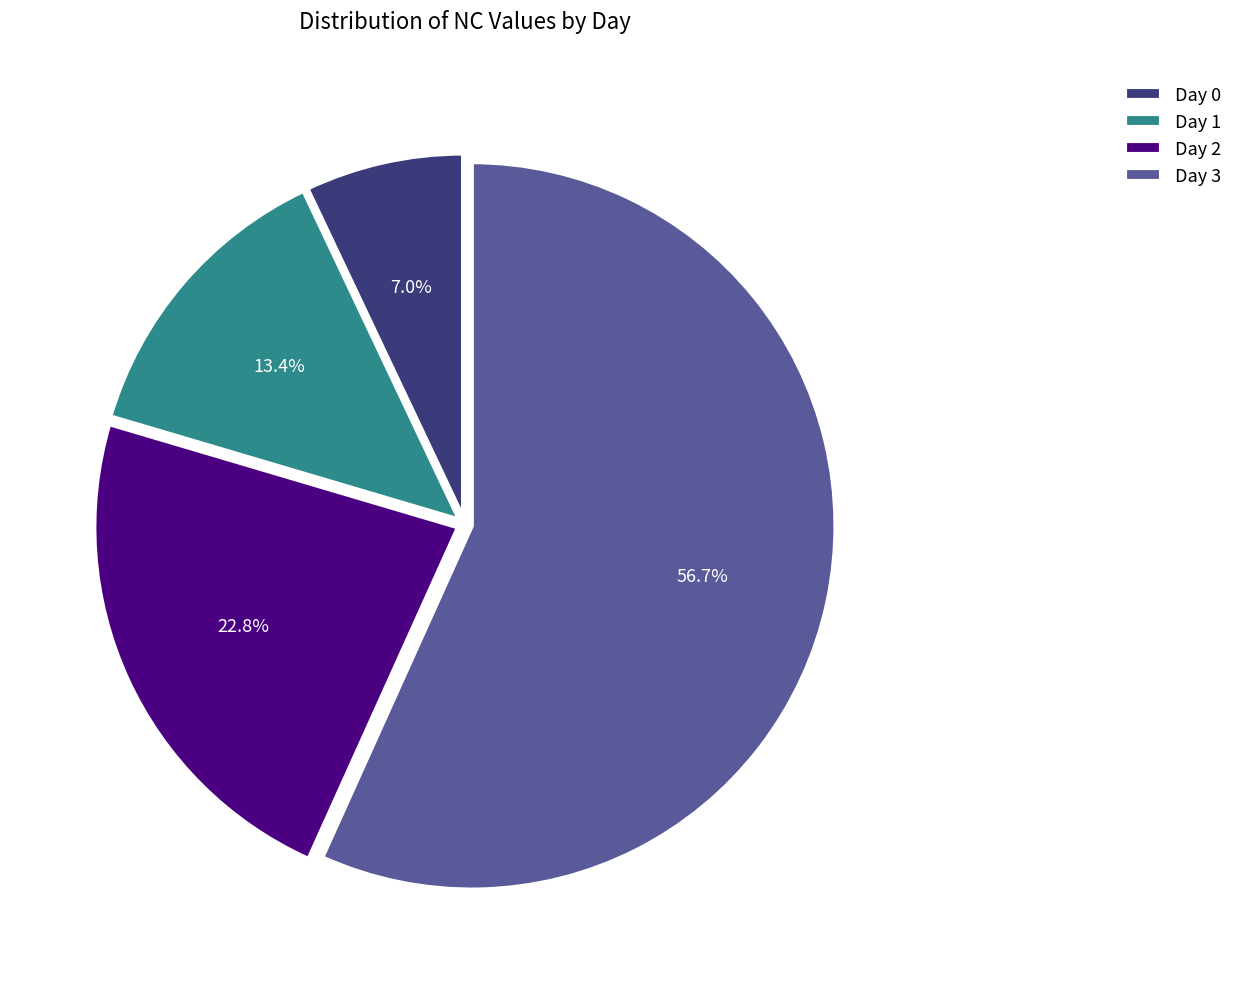

Is it true that Day 2 is 23% of the pie?

True